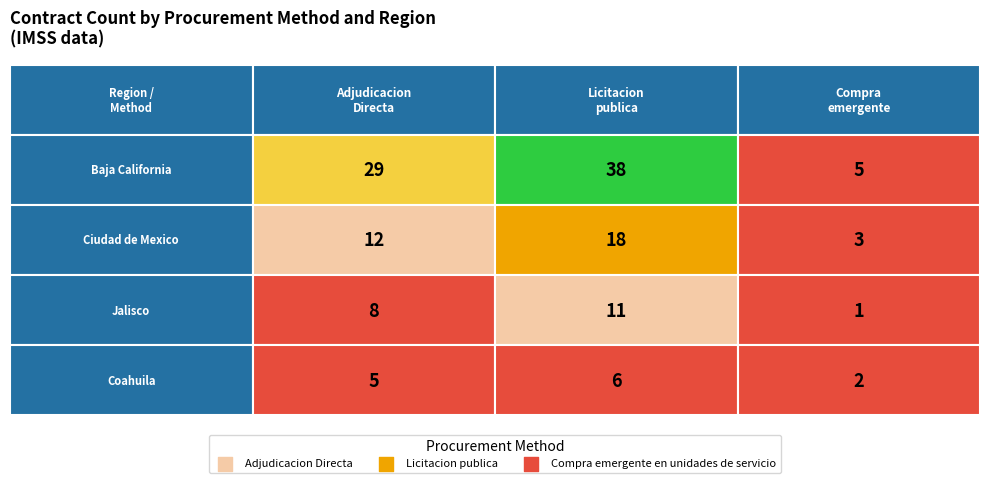

Where does the Adjudicacion Directa series first go above 12?

Baja California